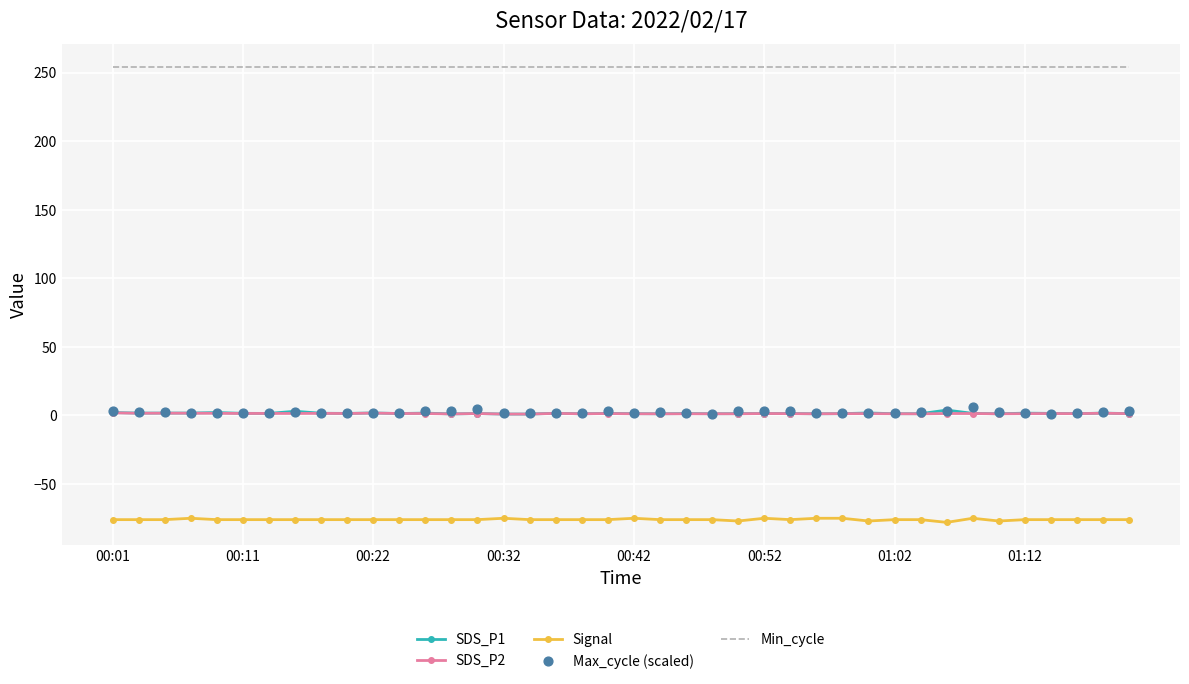

True or false: SDS_P1 and Min_cycle intersect in this chart.

False